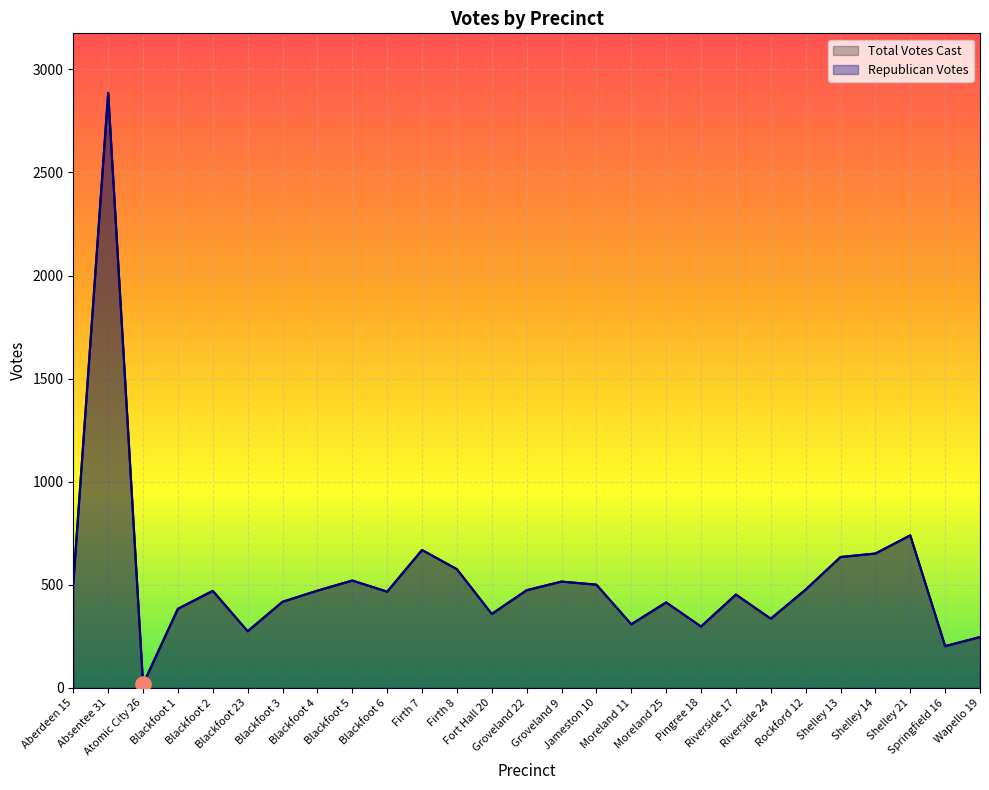

Which series has the largest Y range (max minus min)?

Republican Votes